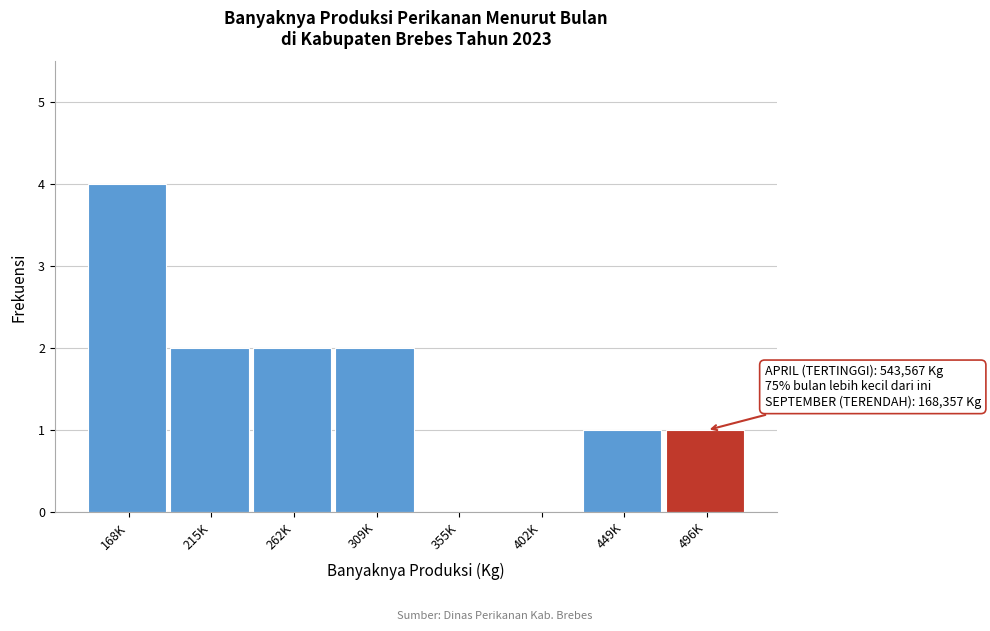

Reading left to right, what are all the values shown in this chart?

168K=4	215K=2	262K=2	309K=2	355K=0	402K=0	449K=1	496K=1